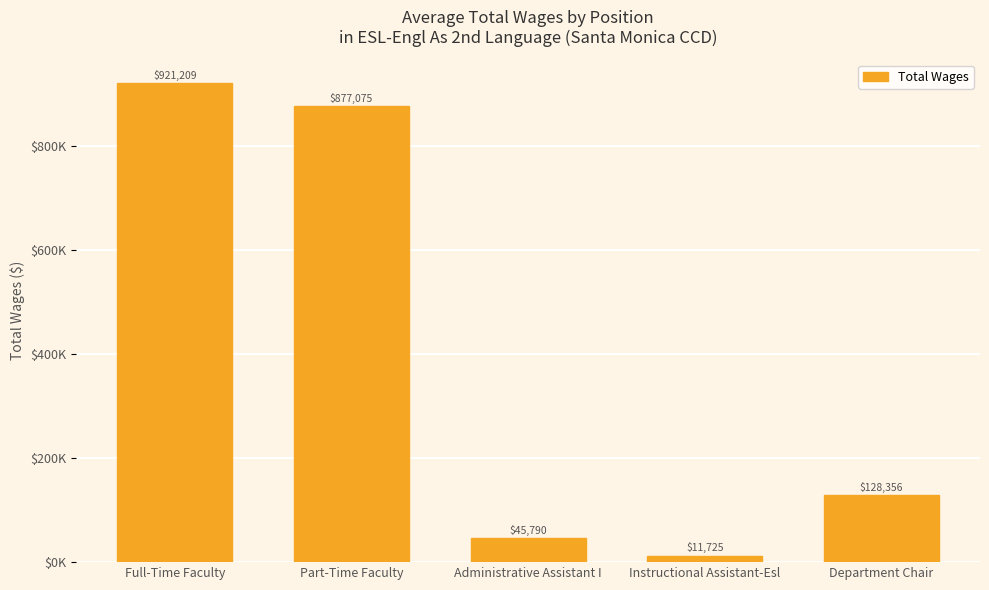

Are the bars horizontal?

No